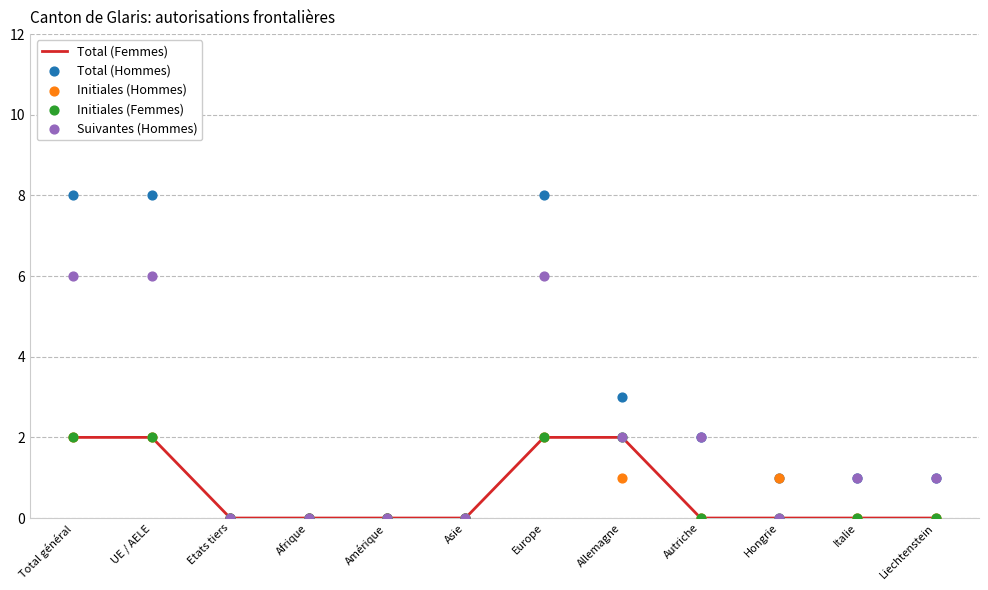

Which series reaches the maximum Y coordinate?

Total (Hommes)